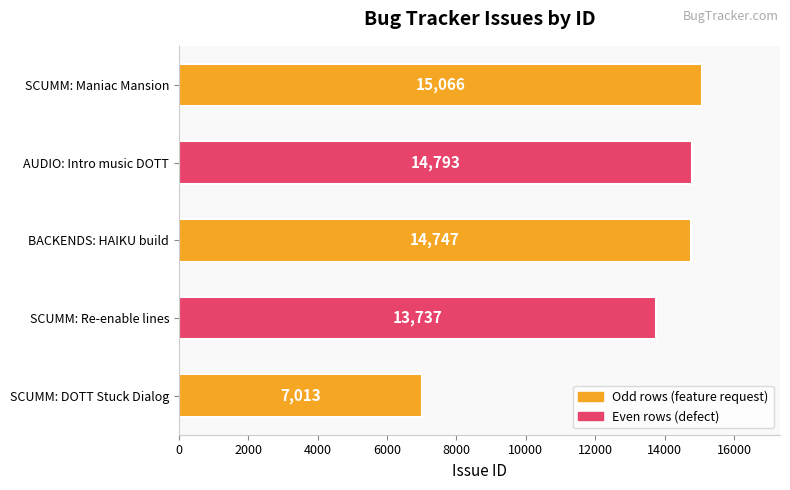

How many bars are there in total?

5